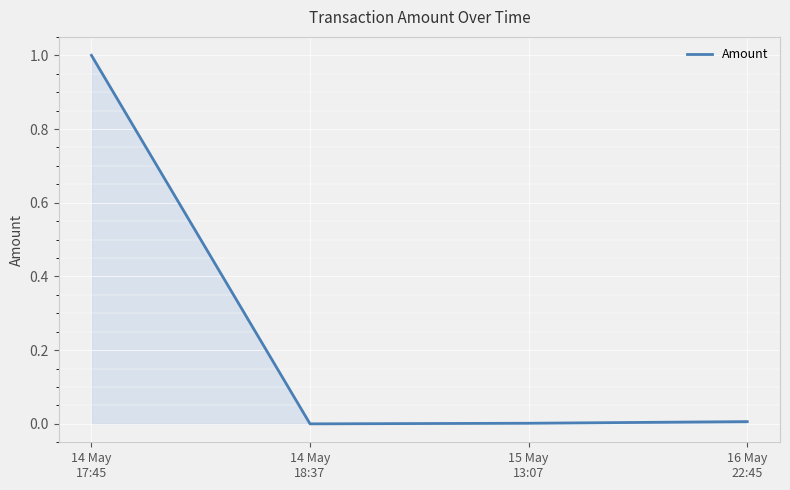

True or false: there are more than 2 points higher than both neighbors.

False